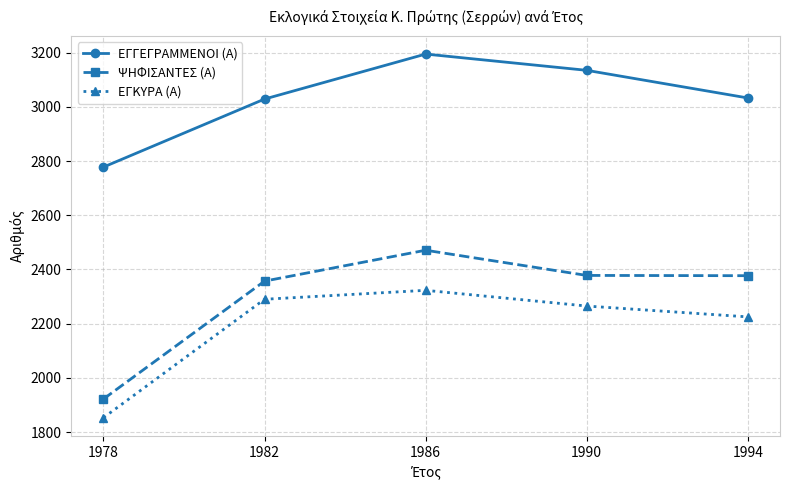

What is the average value of the ΕΓΚΥΡΑ (Α) series?

2191